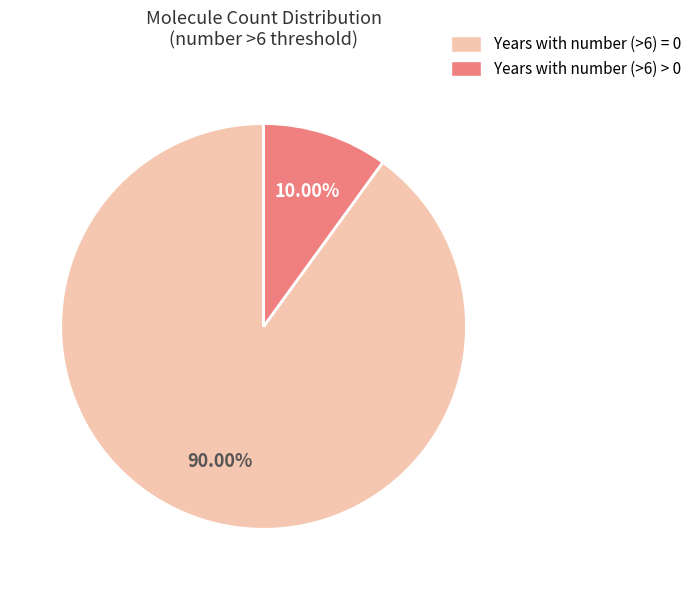

What is the largest slice in the pie chart?

Years with number (>6) = 0